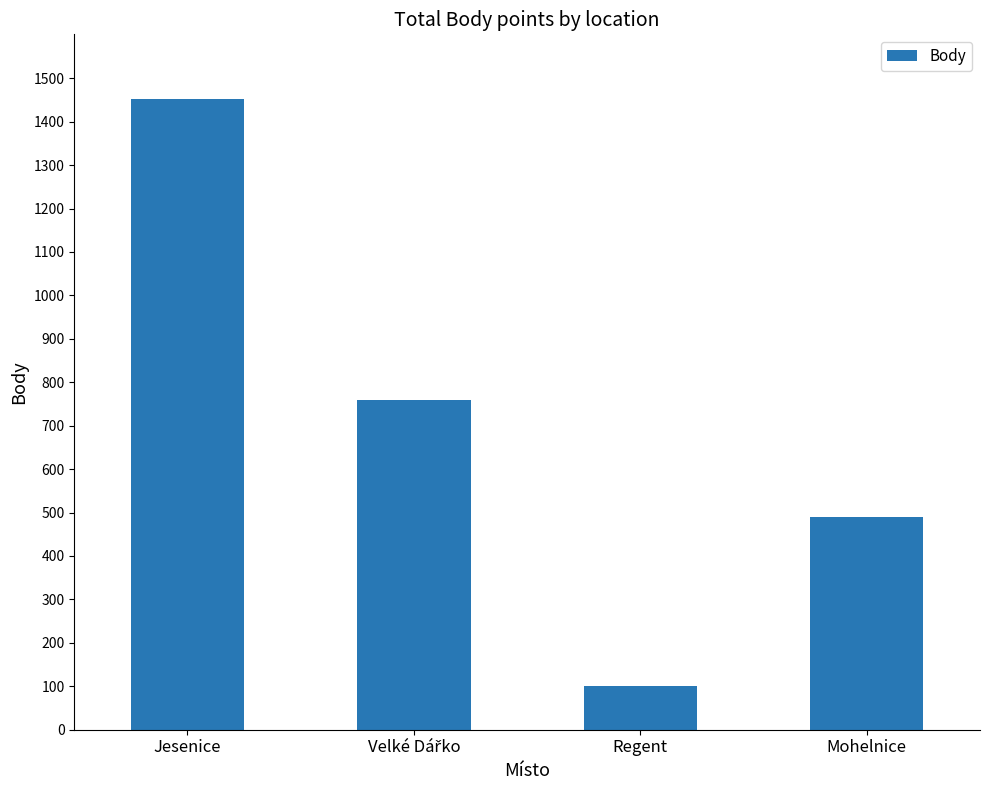

How many bars are there in total?

4